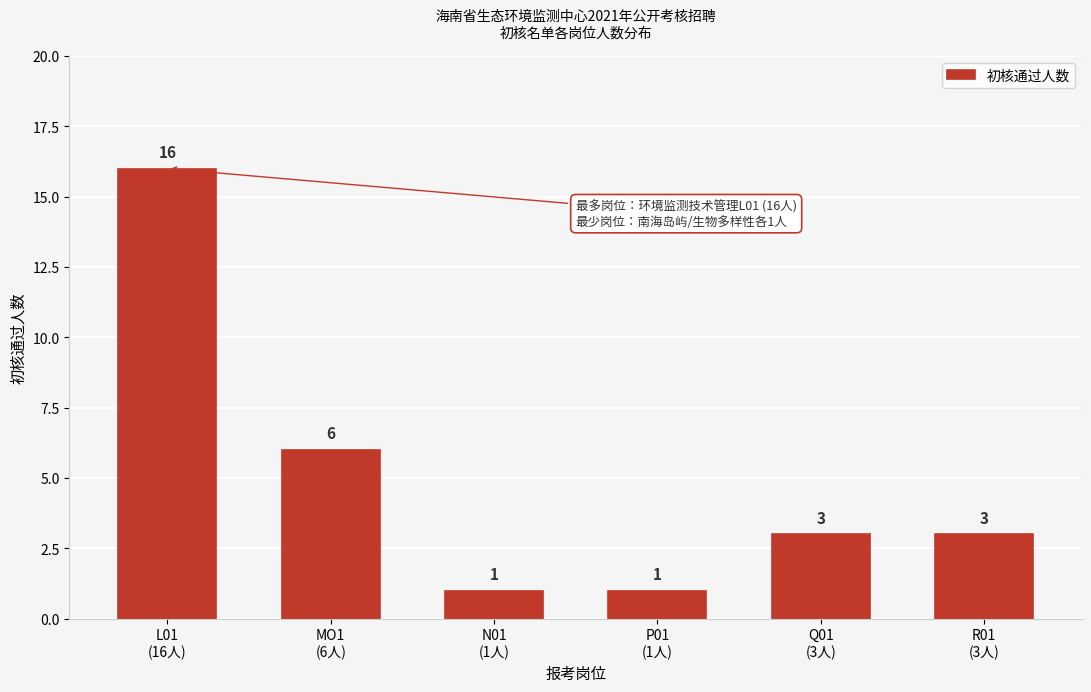

Reading left to right, list all the values displayed in this chart.

16	6	1	1	3	3